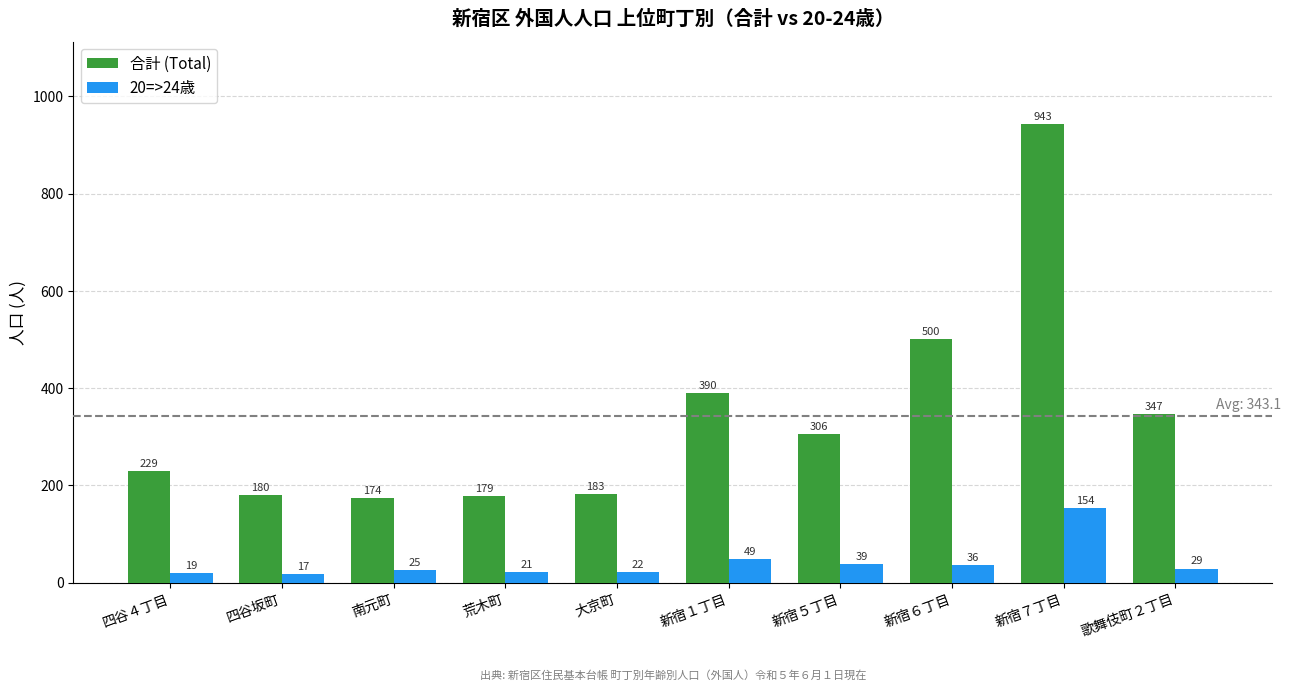

Does the chart contain any negative values?

No